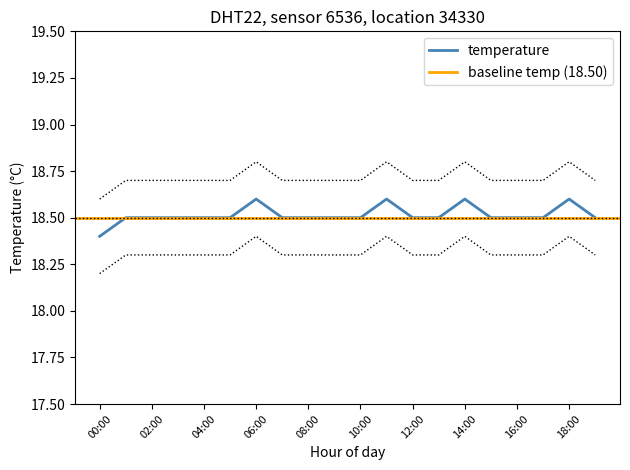

What position from the left is 04:00?

5